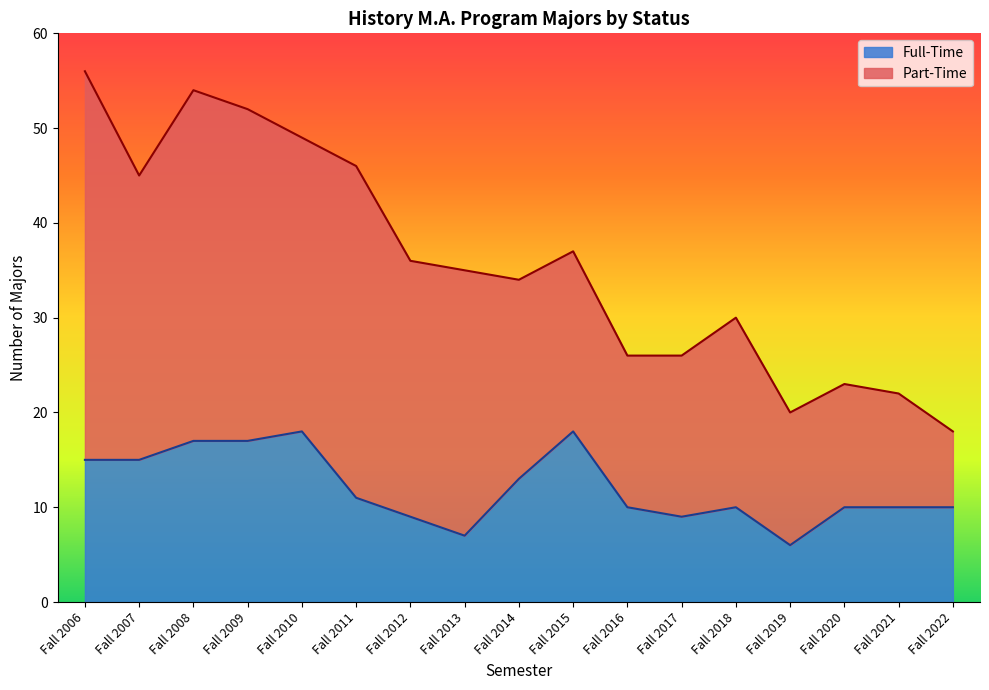

How many lines are shown in the chart?

2